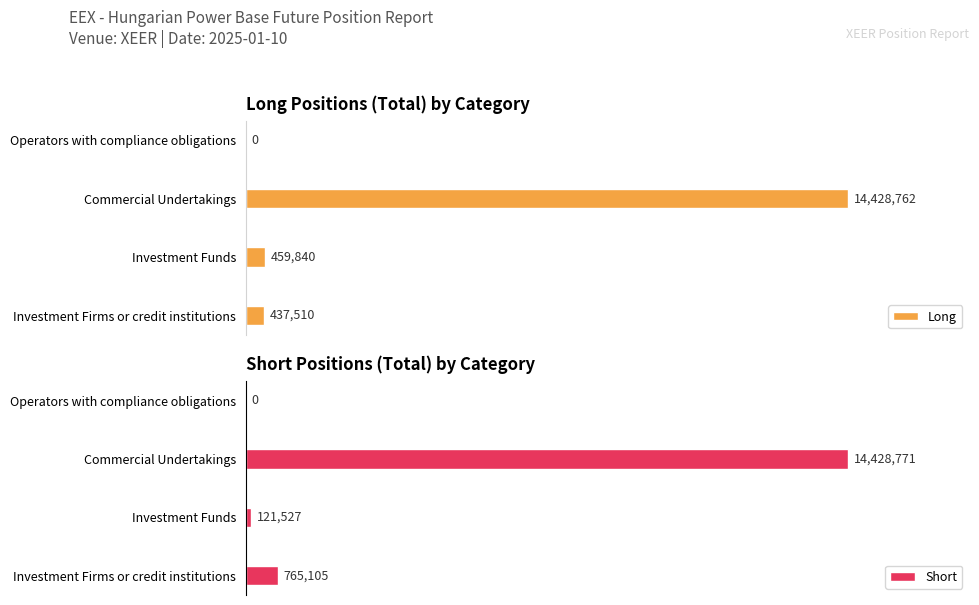

Between Commercial Undertakings and Investment Funds, which is larger?

Commercial Undertakings